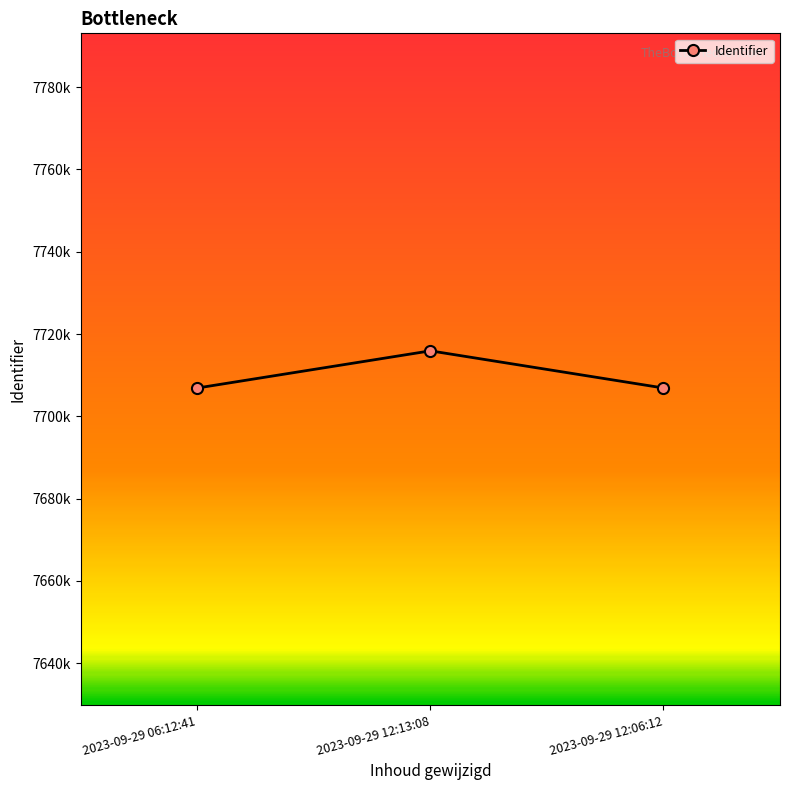

Which has a higher value, 2023-09-29 06:12:41 or 2023-09-29 12:06:12?

2023-09-29 12:06:12